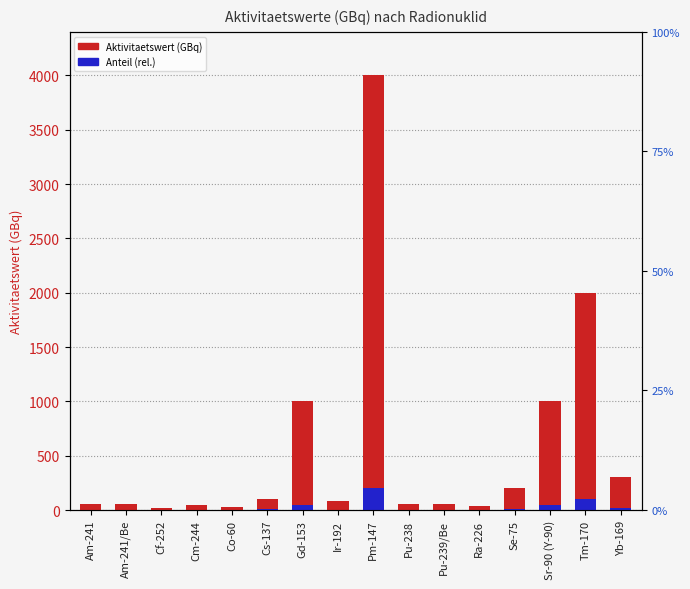

What is the sum of the Aktivitaetswert (GBq) values at Ra-226 and Pm-147?

4040.0